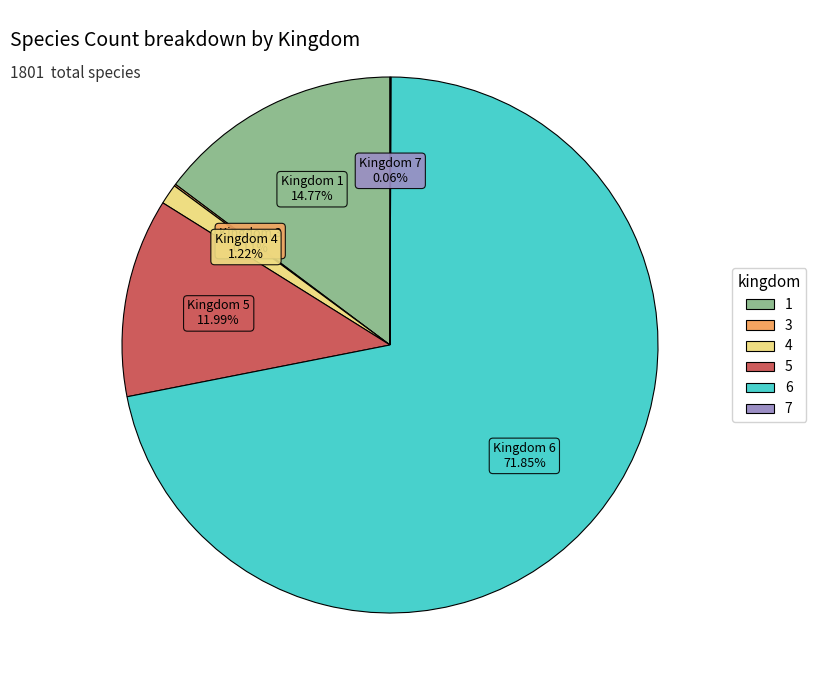

Is there a majority slice in this chart?

Yes